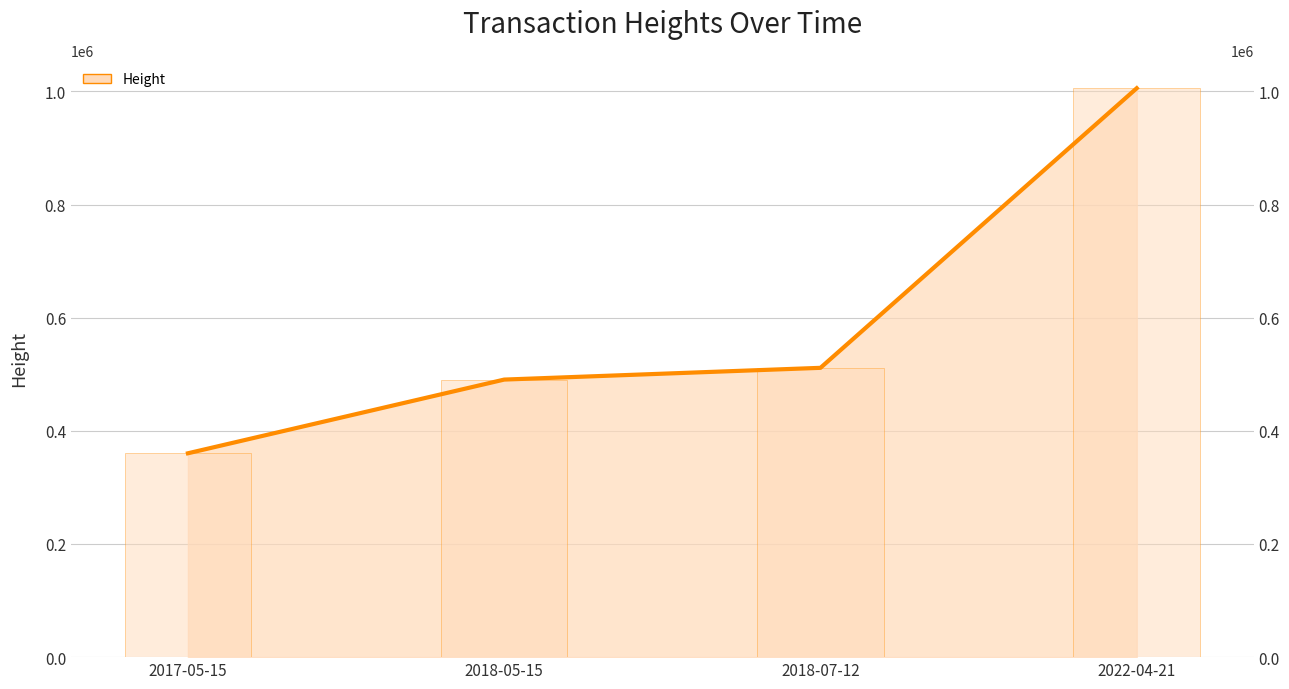

True or false: the data shows 511349 at 2018-07-12.

True